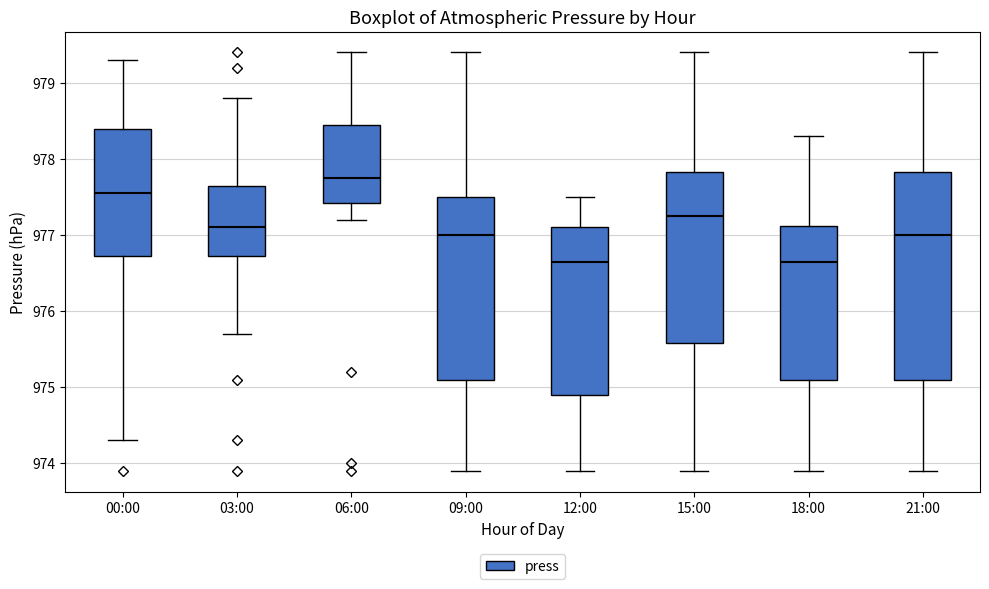

Where does the median line of the box for 06:00 sit on the y-axis? The values are not printed on the chart, so give them approximately, as read against the axis.

977.8